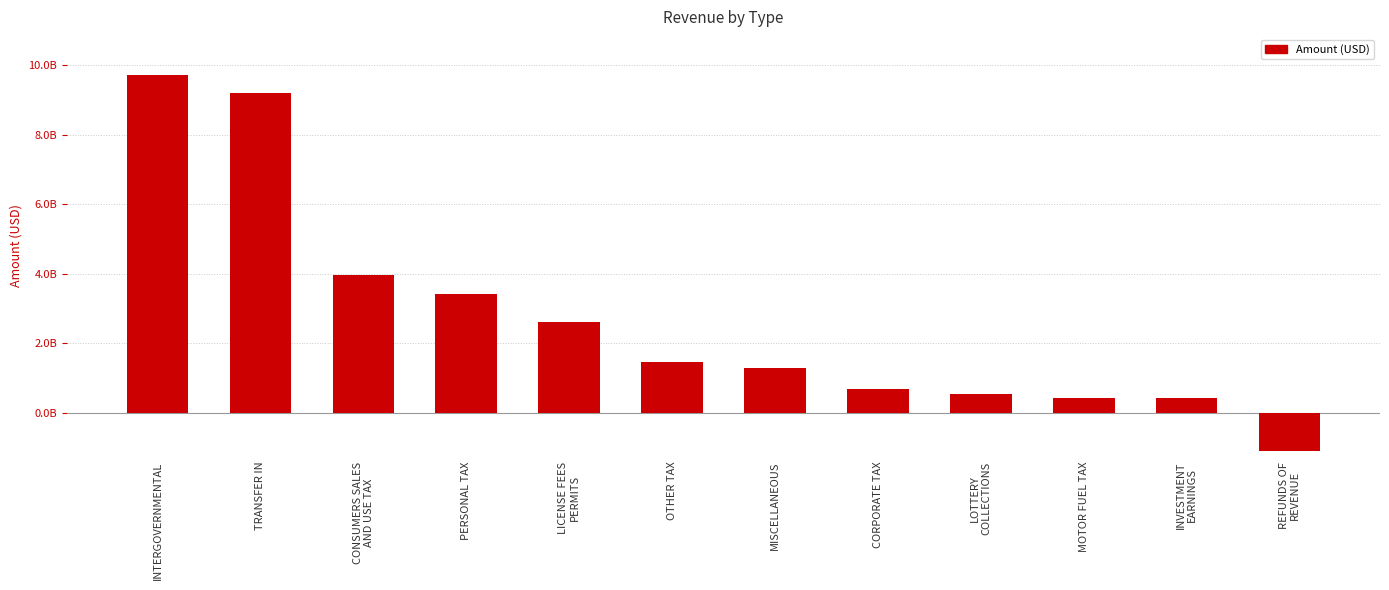

How many data points are less than 1459114686?

6